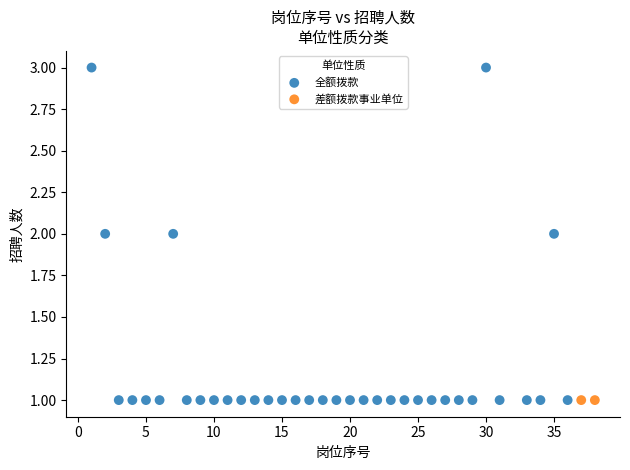

What are all the series names shown in the legend?

全额拨款, 差额拨款事业单位